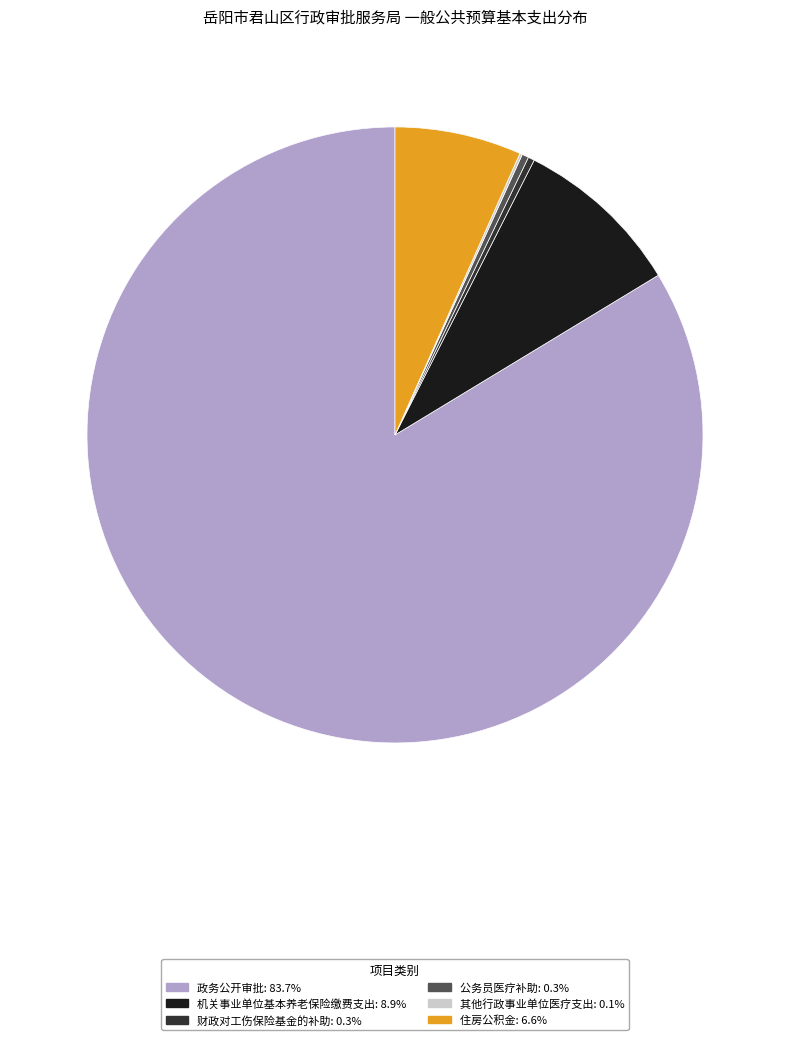

Is it true that 政务公开审批 is 70% of the pie?

False